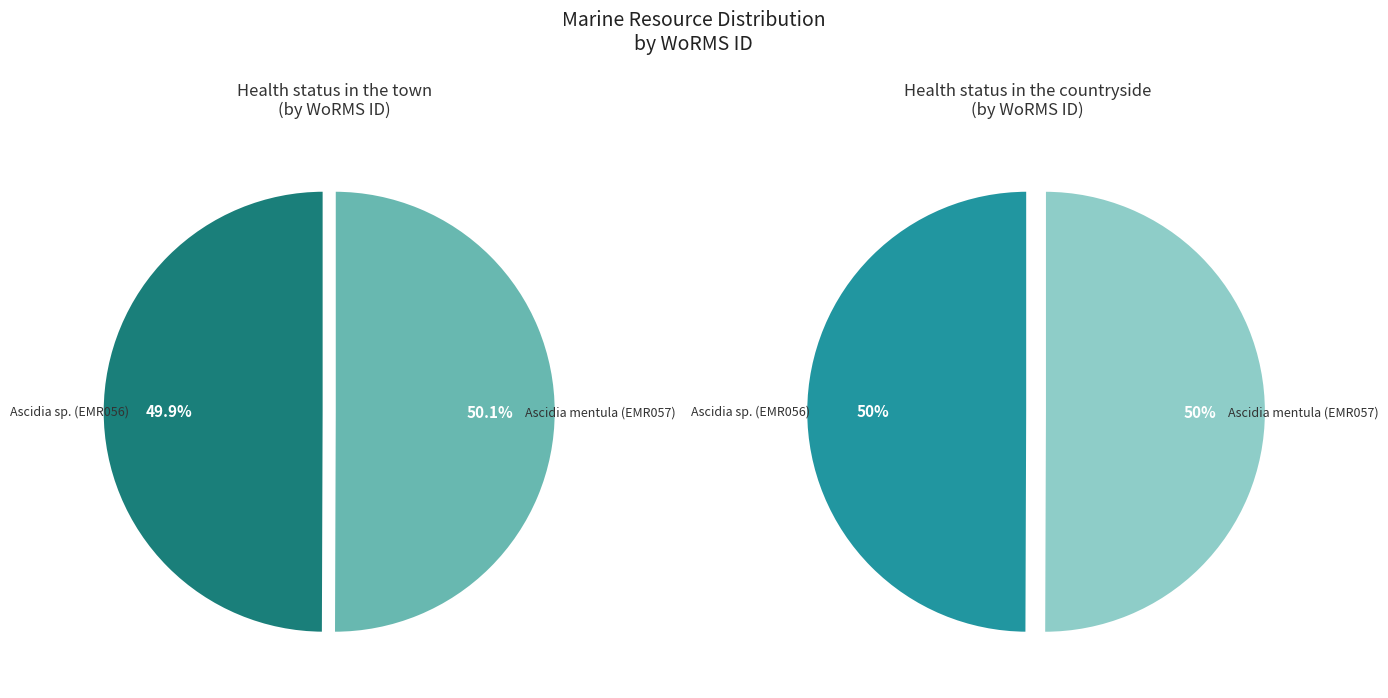

Which slice is the smallest?

Ascidia sp. (EMR056)